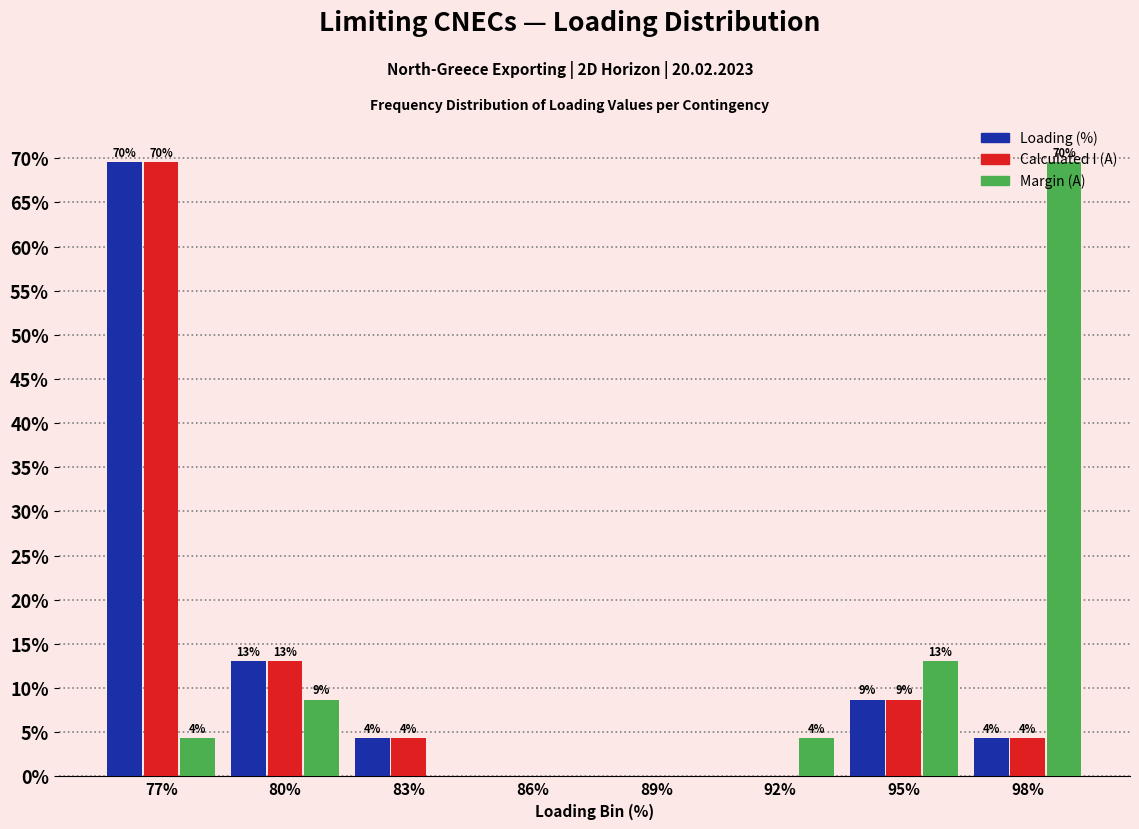

How many groups of bars are there?

8